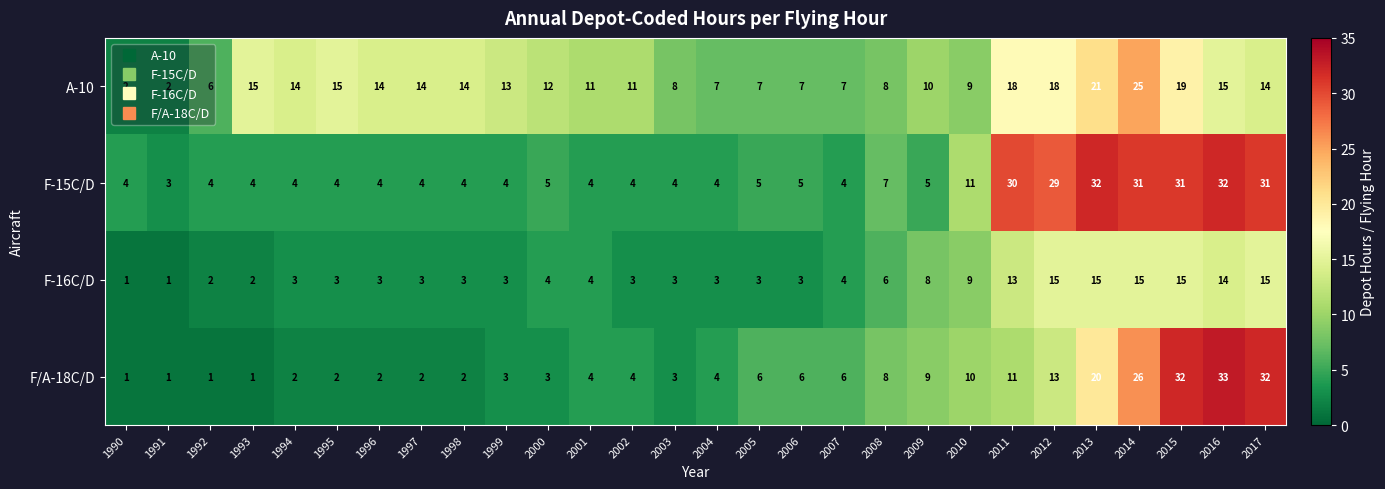

Read the F-15C/D value at 1990.

4